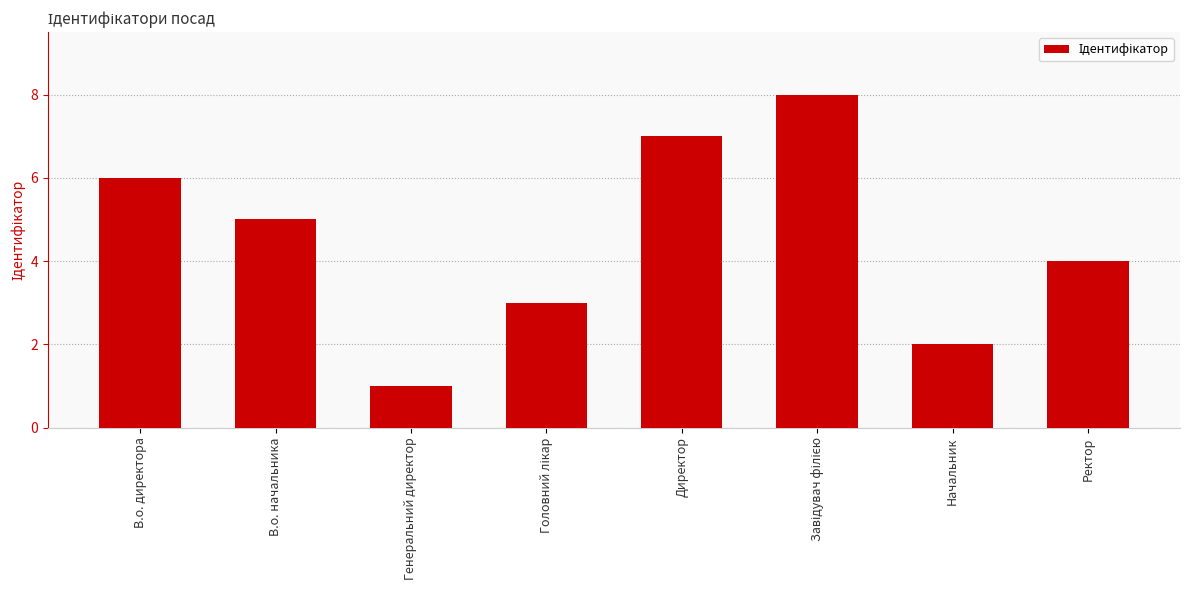

Reading left to right, list all the values displayed in this chart.

6	5	1	3	7	8	2	4